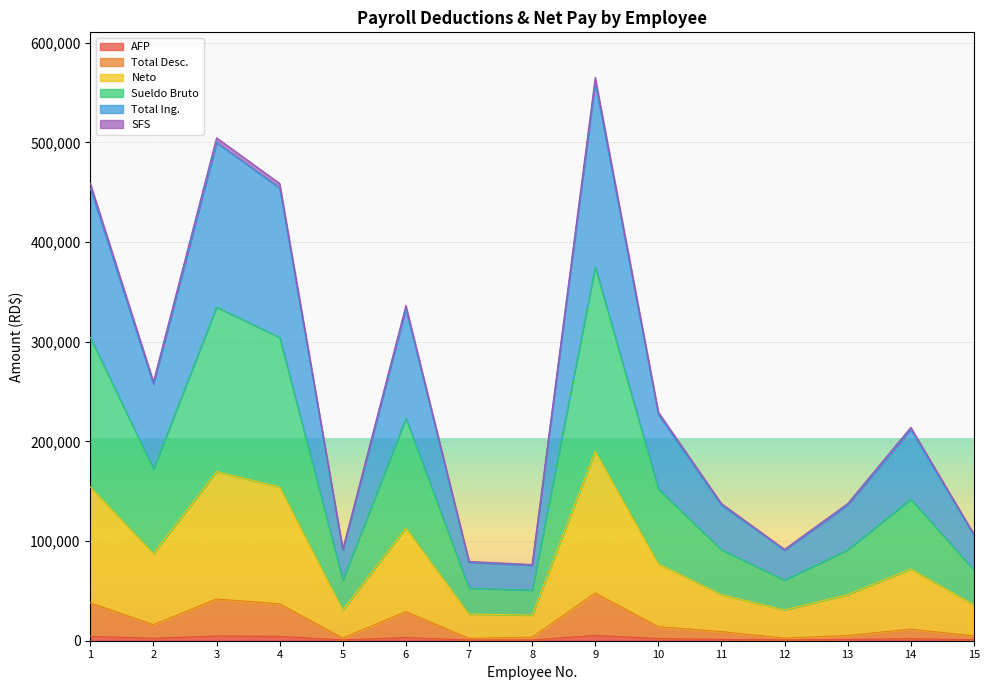

Does the chart display data point markers on the line(s)?

No